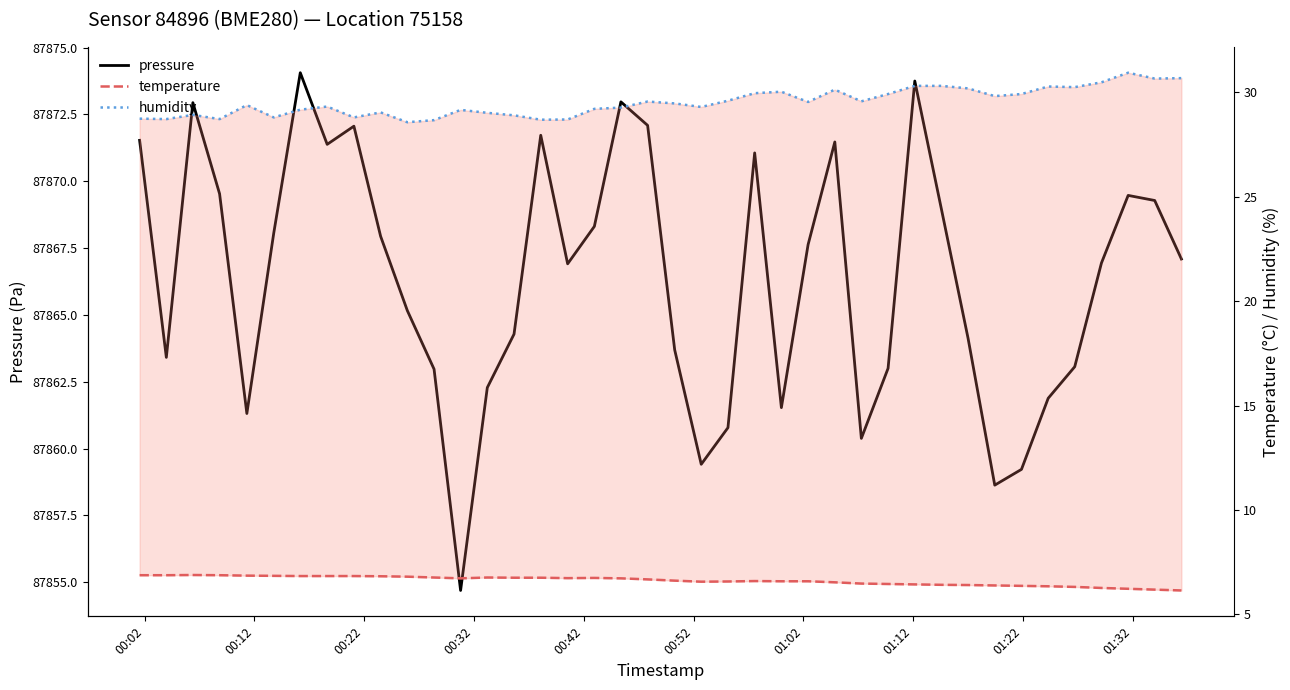

In humidity, how many points are higher than both neighbors (excluding endpoints)?

10